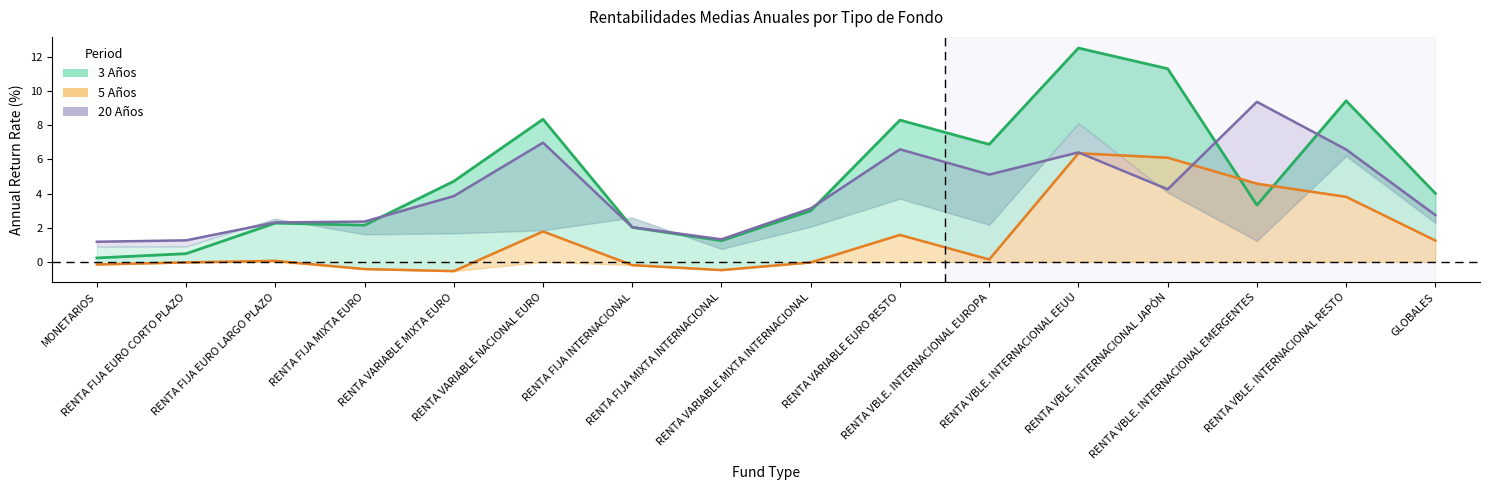

What is the spread (max minus min) of values at RENTA VARIABLE EURO RESTO?

6.7